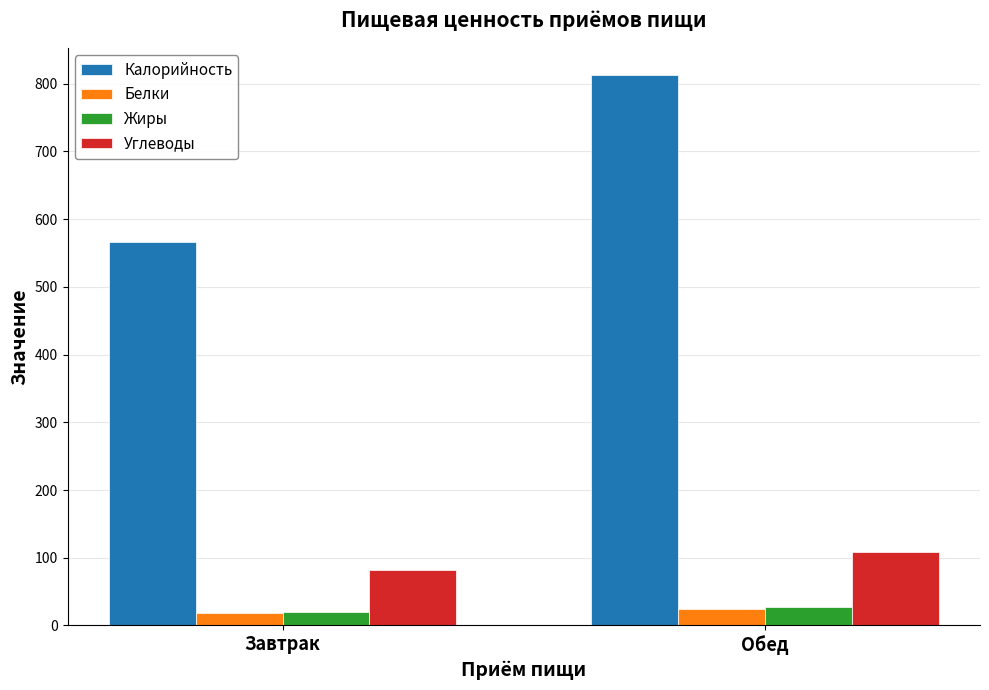

What is the average value of the Углеводы series?

94.7